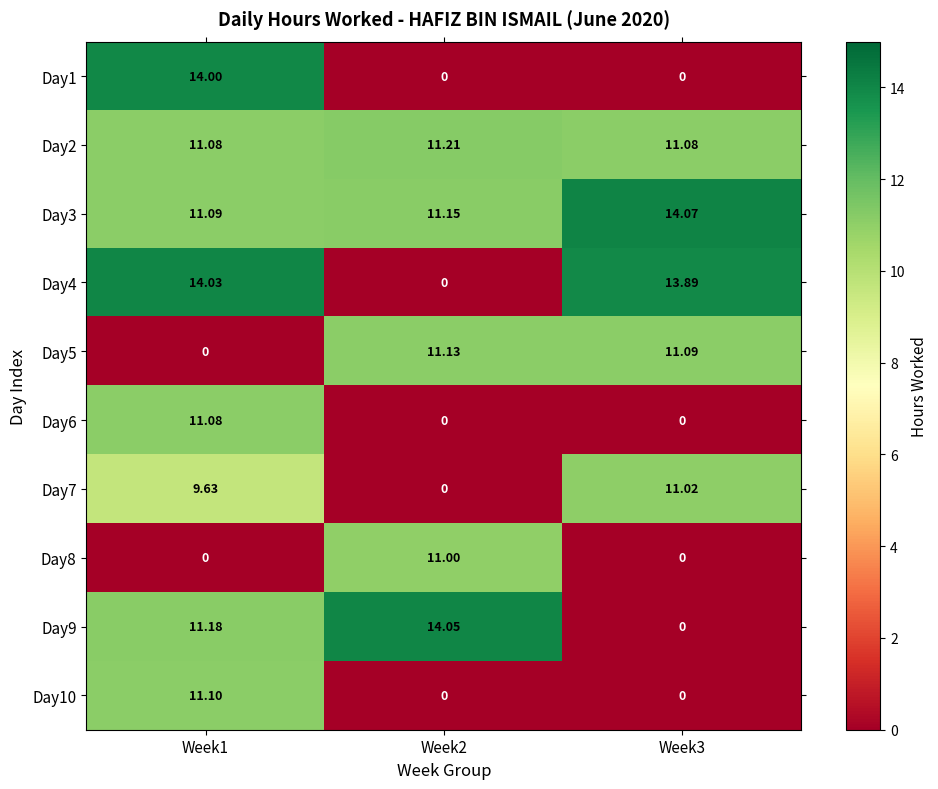

How many positive values does the Day4 series have?

2